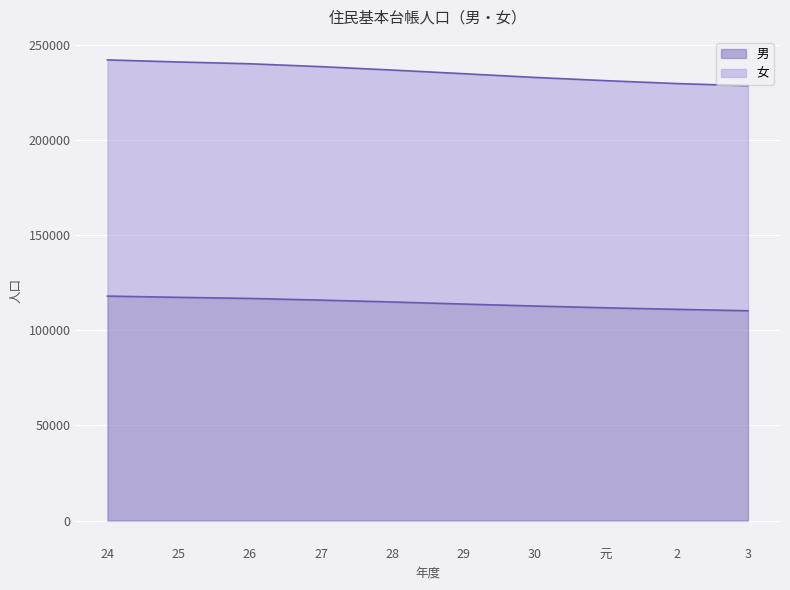

How many lines are shown in the chart?

2